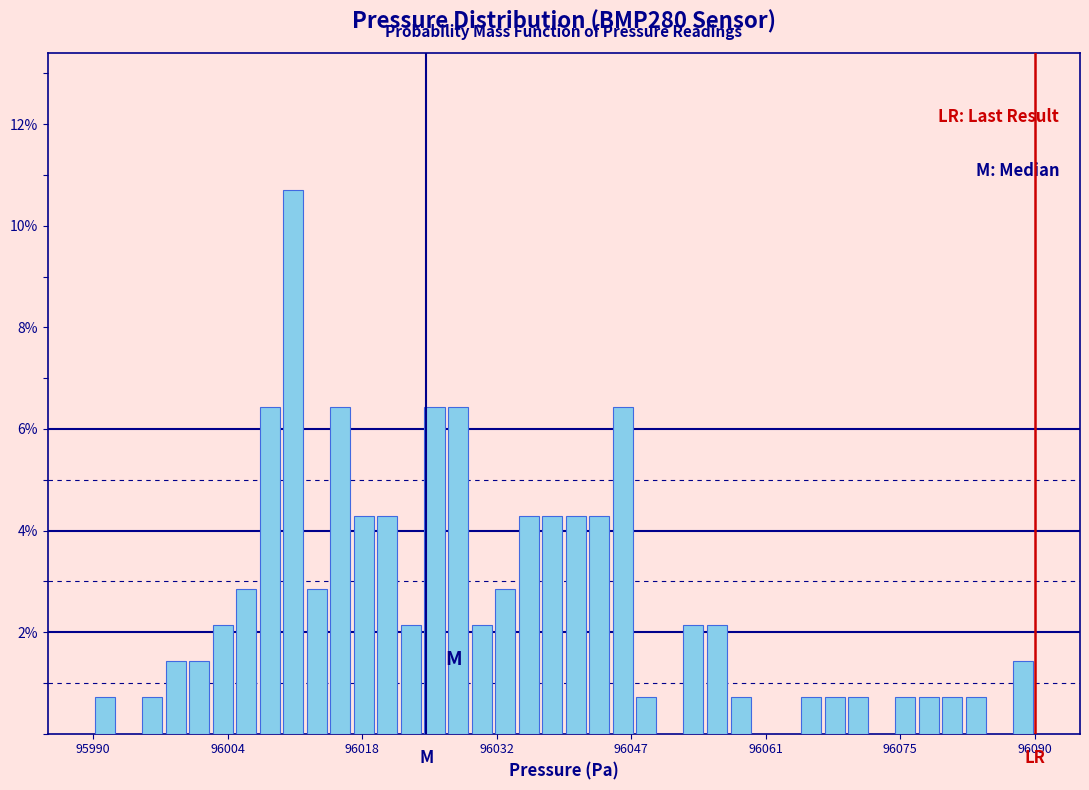

Read against the x-axis, roughly where is the centre of the tallest bar?

96012